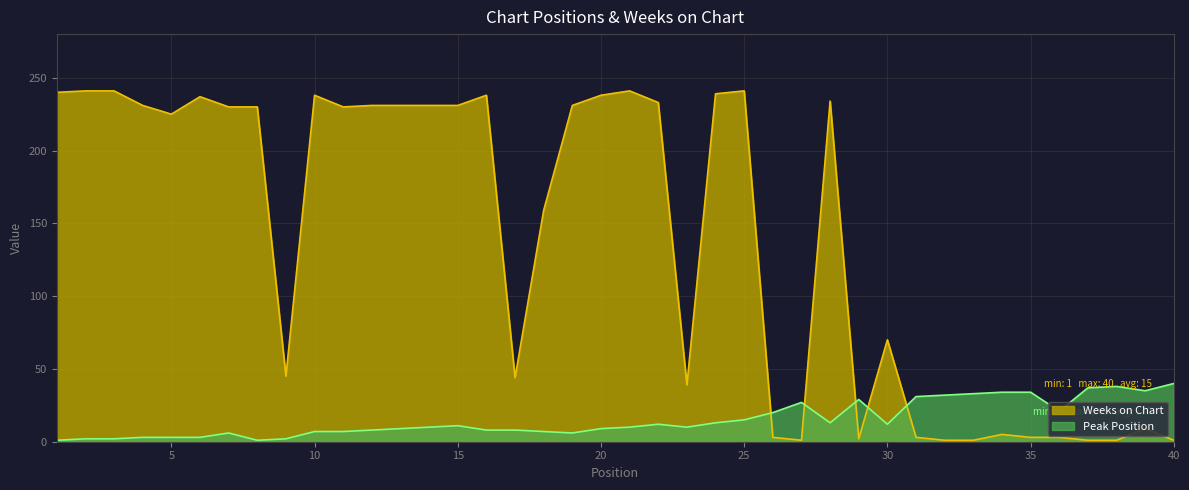

How many categories are shown in the chart?

40